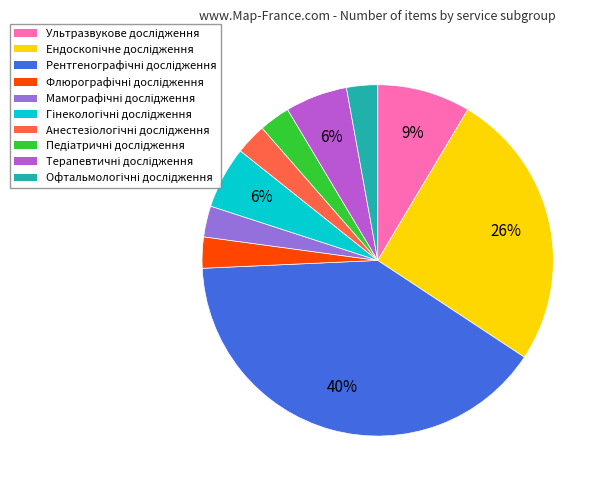

Is there any slice that represents more than half of the pie?

No